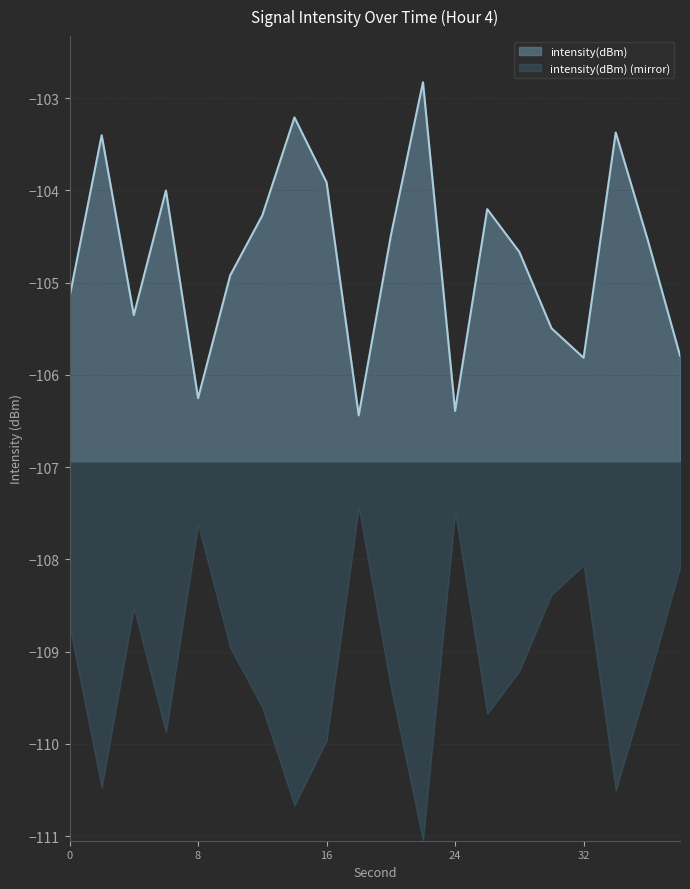

Reading right to left, list all the values displayed in this chart.

38=-105.8	36=-104.5	34=-103.4	32=-105.8	30=-105.5	28=-104.7	26=-104.2	24=-106.4	22=-102.8	20=-104.5	18=-106.4	16=-103.9	14=-103.2	12=-104.3	10=-104.9	8=-106.3	6=-104.0	4=-105.4	2=-103.4	0=-105.2